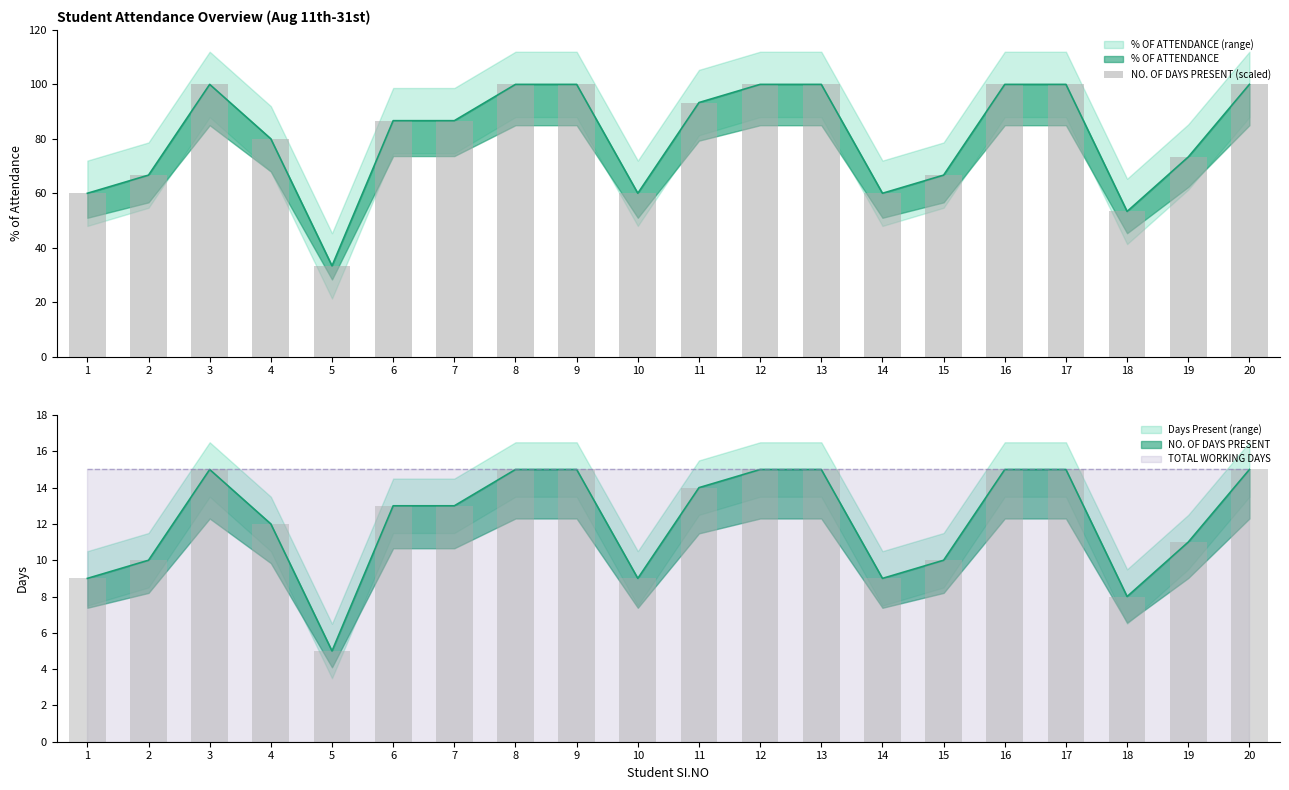

How many bars are there in total?

20